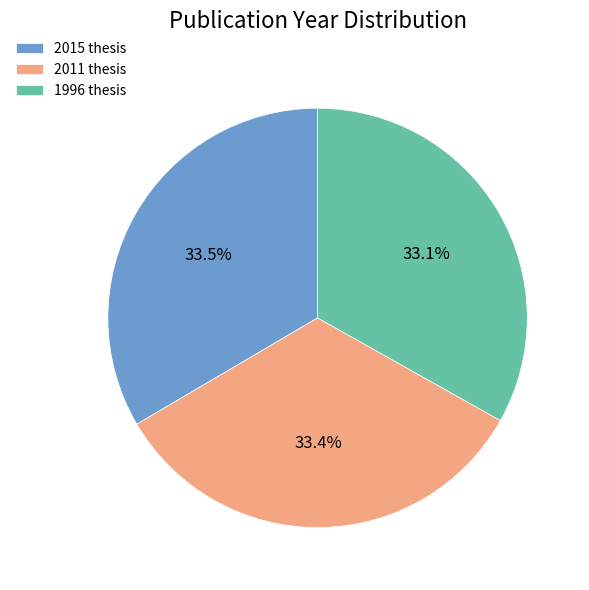

Combined, what portion of the pie is 2011 thesis and 1996 thesis?

66.5%